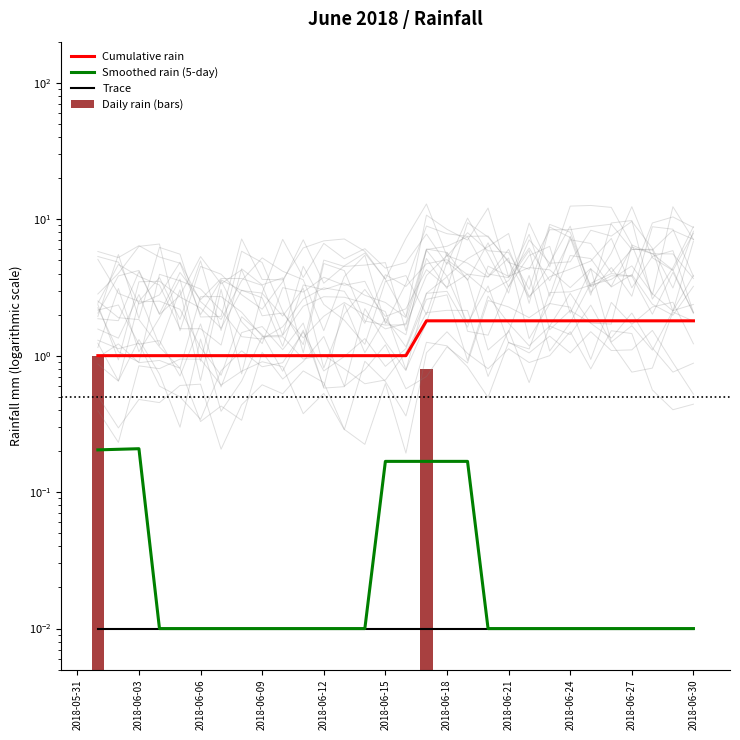

How many values in Daily rain (bars) are above zero?

2